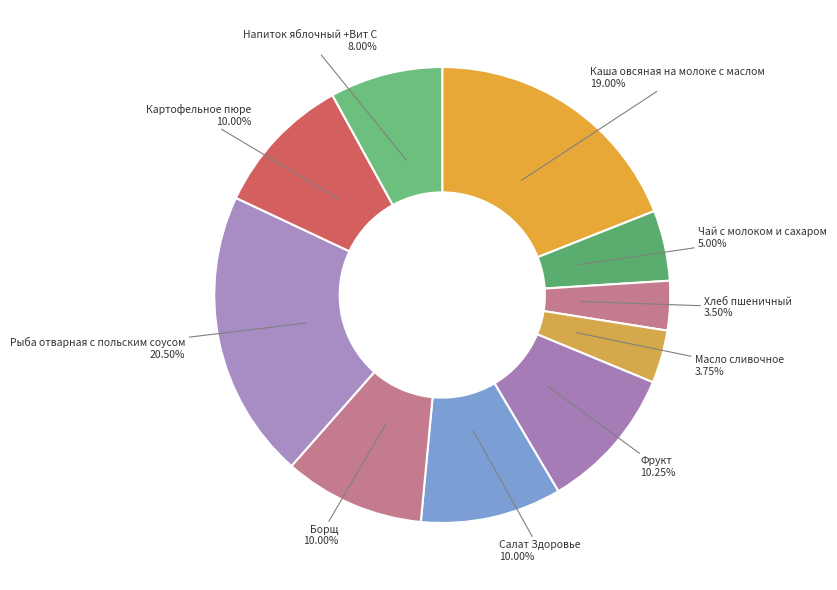

How many slices are in this pie chart?

10